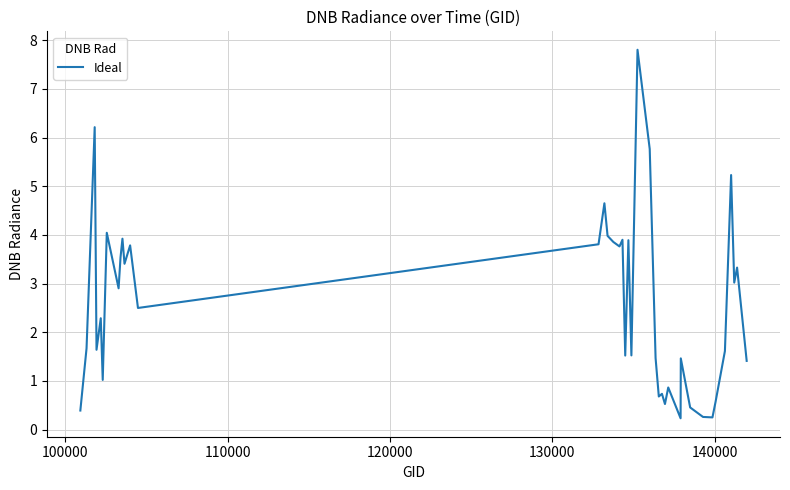

What is the greatest value displayed?

7.8